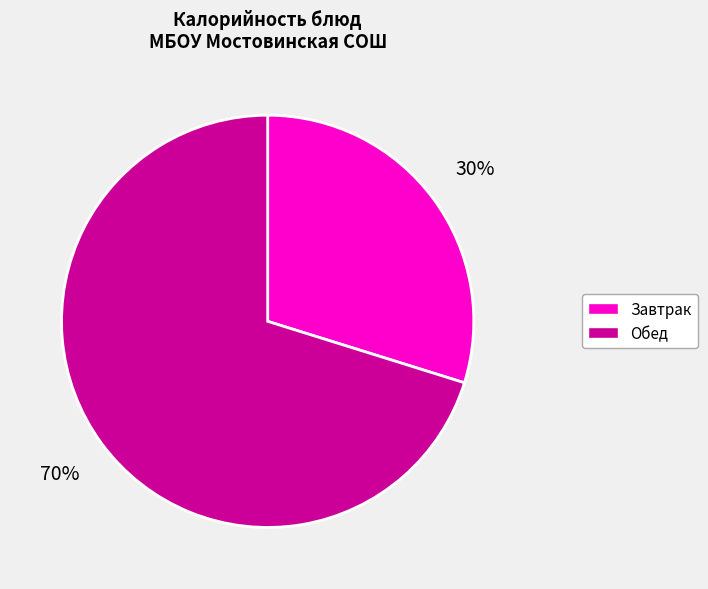

Is it true that Завтрак is 30% of the pie?

True